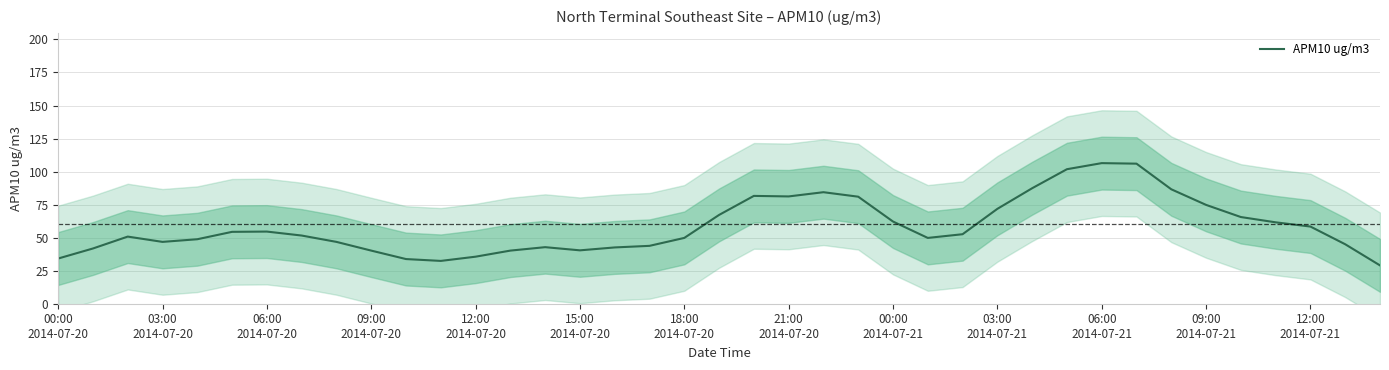

Reading left to right, extract all data points from this chart.

34.2	41.8	50.8	46.8	48.8	54.4	54.6	51.6	46.8	40.2	33.8	32.4	35.6	40.2	42.8	40.4	42.6	43.8	49.8	67.2	81.6	81.2	84.4	81.0	62.2	49.8	52.6	71.8	87.4	101.8	106.4	106.0	86.6	74.8	65.6	61.6	58.4	45.0	29.0